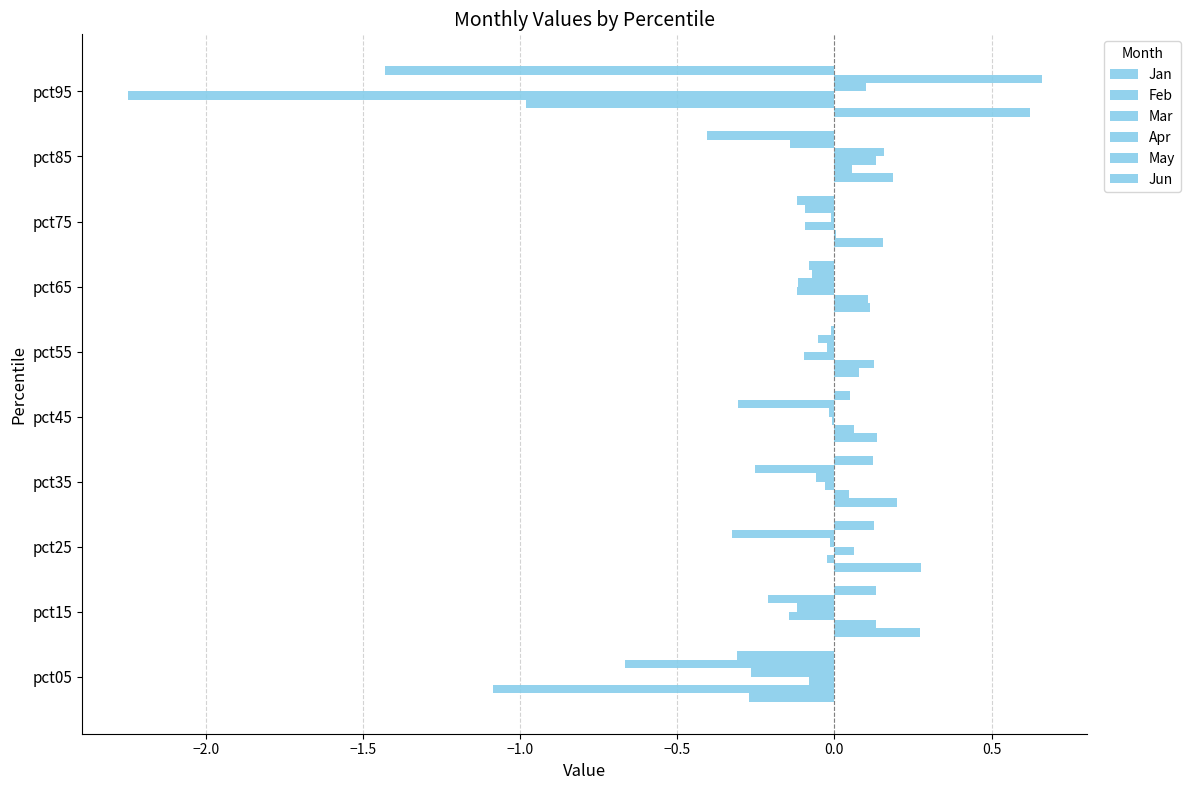

How many positive values does the Jan series have?

9